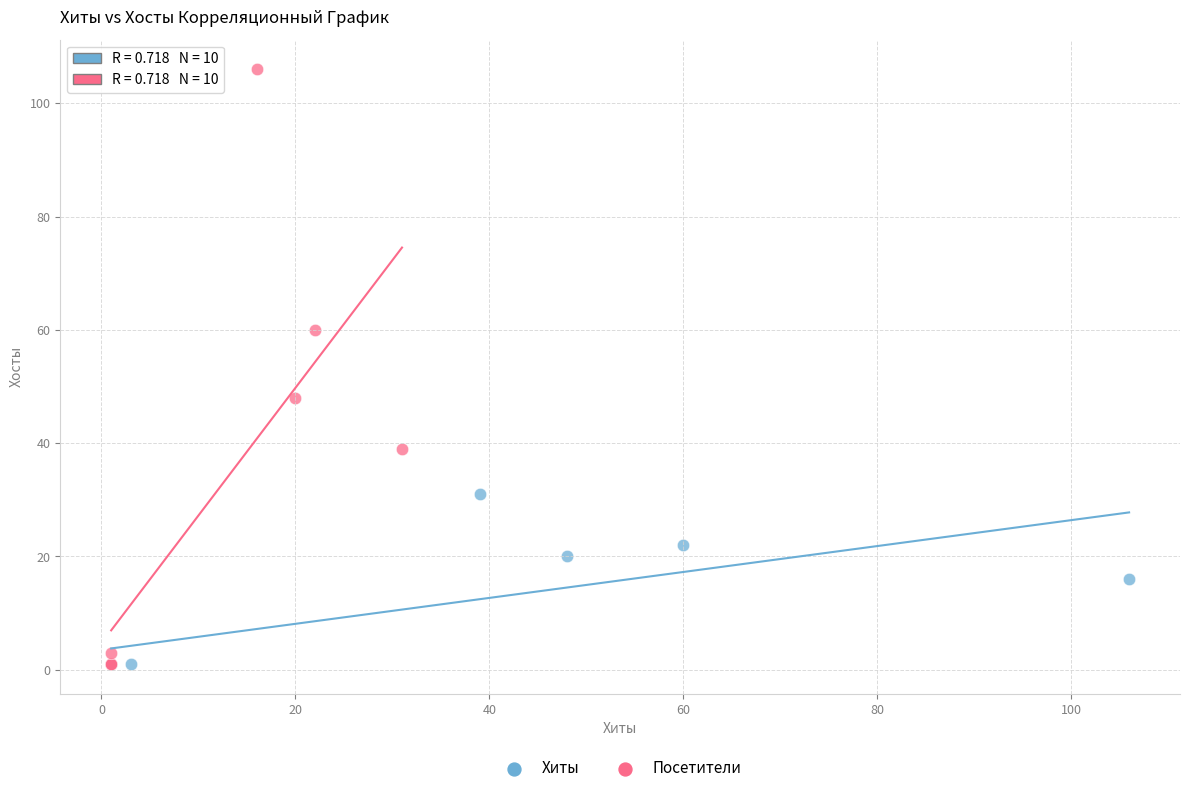

Which series has the largest Y range (max minus min)?

Посетители